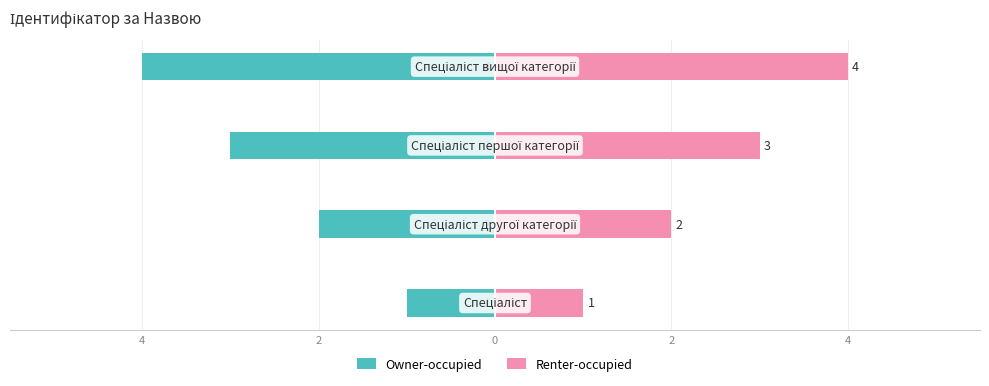

Which series has the largest total across all categories?

Renter-occupied